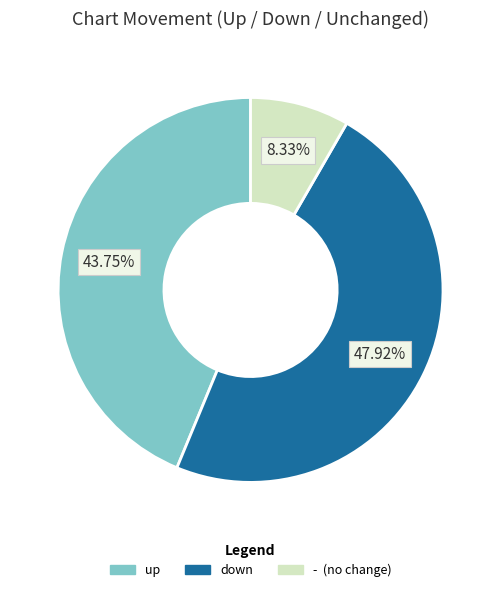

Which slice is the smallest?

-